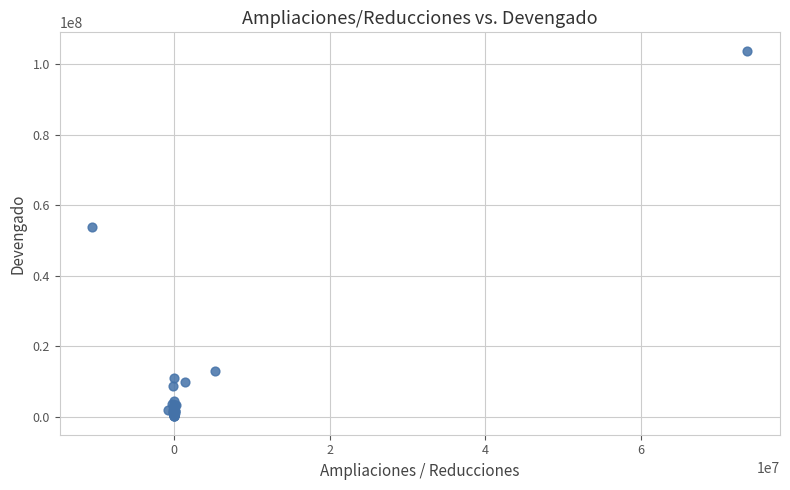

What Y value in the scatter plot is closest to 51954392?

53711319.0